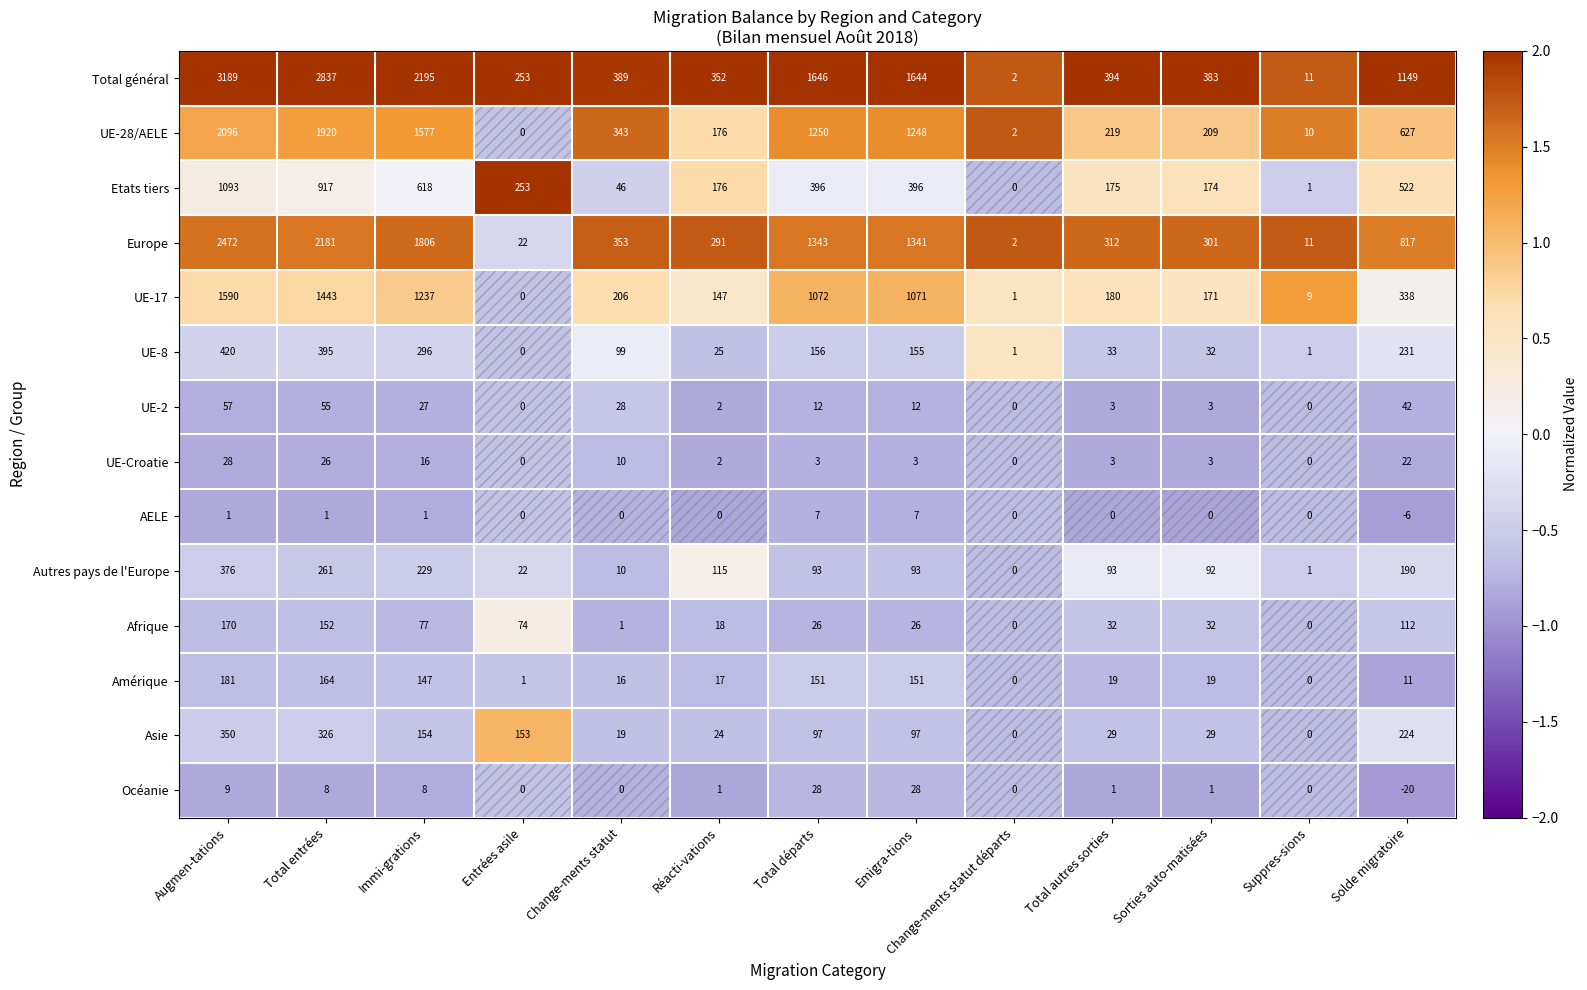

At which label does Etats tiers first exceed 253?

Augmen-tations